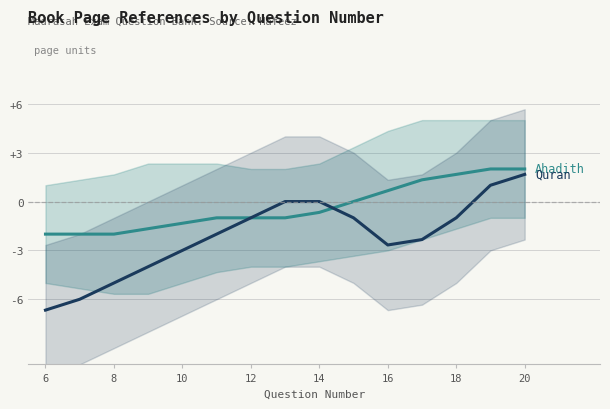

How many interior local valleys does the Quran series have?

1